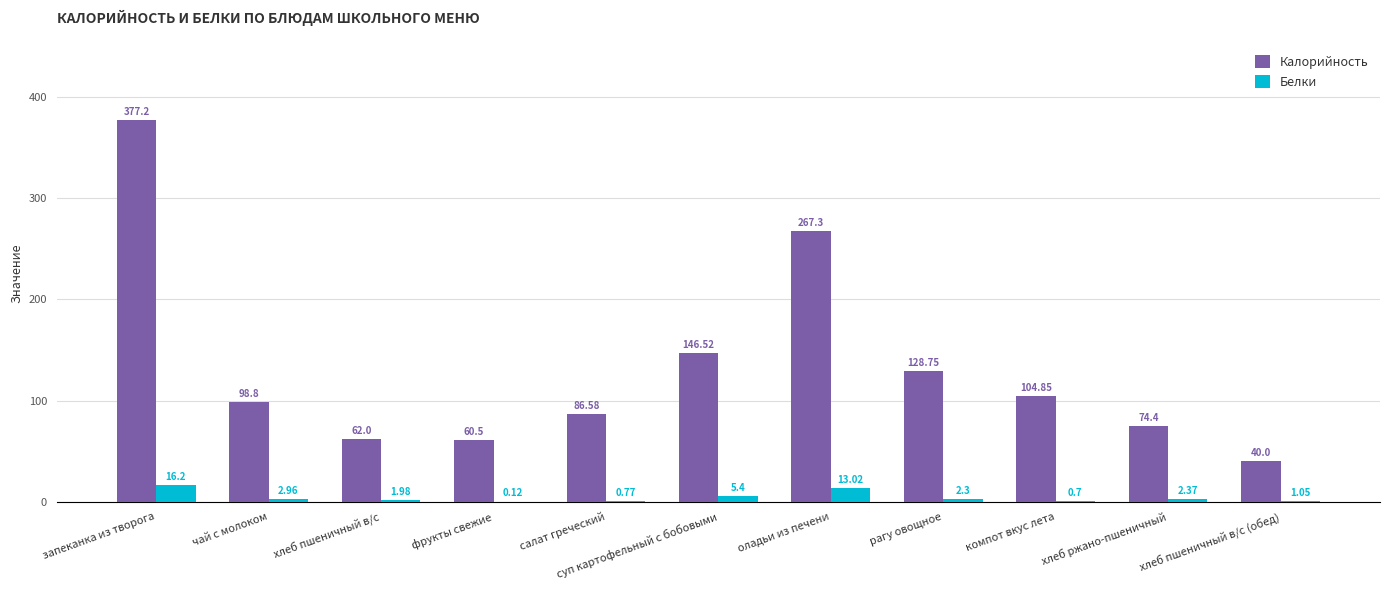

What is the sum of the Калорийность values at салат греческий and оладьи из печени?

353.9